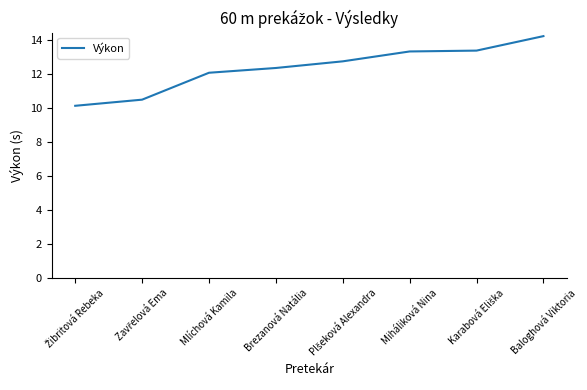

What position from the right is Brezanová Natália?

5